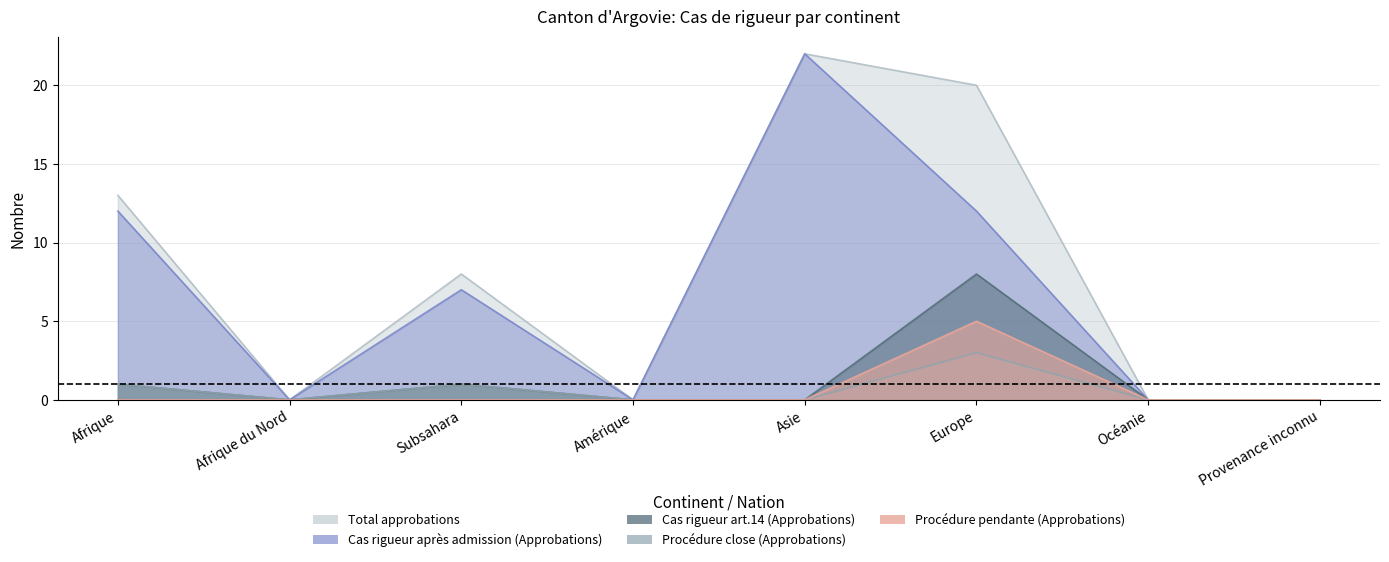

Where is Total approbations nearest to the value 11?

Afrique